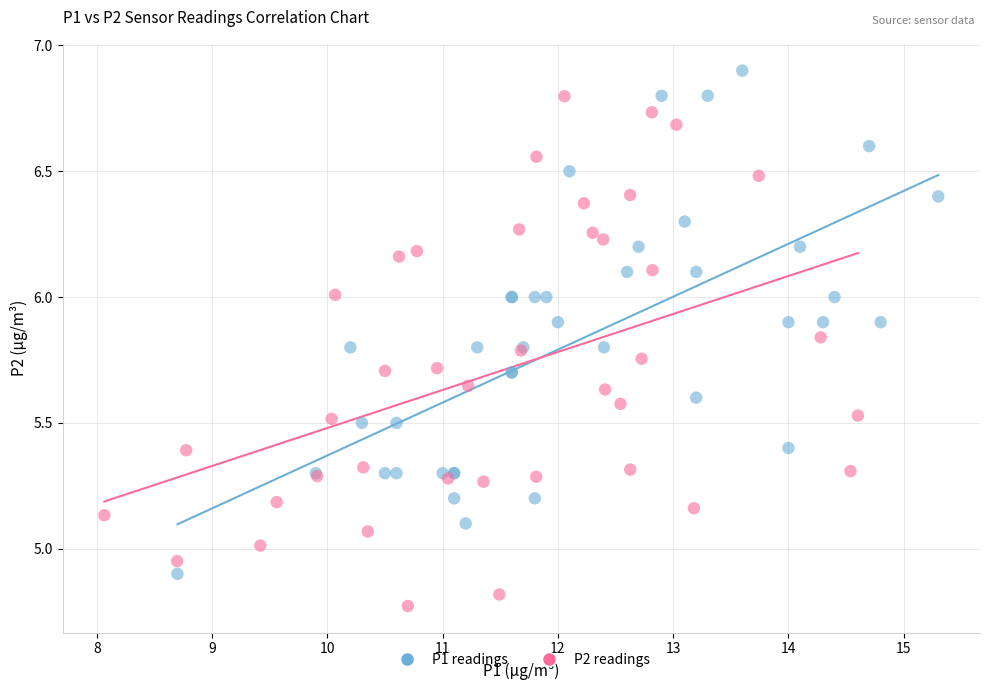

Which series reaches the minimum Y coordinate?

P2 readings